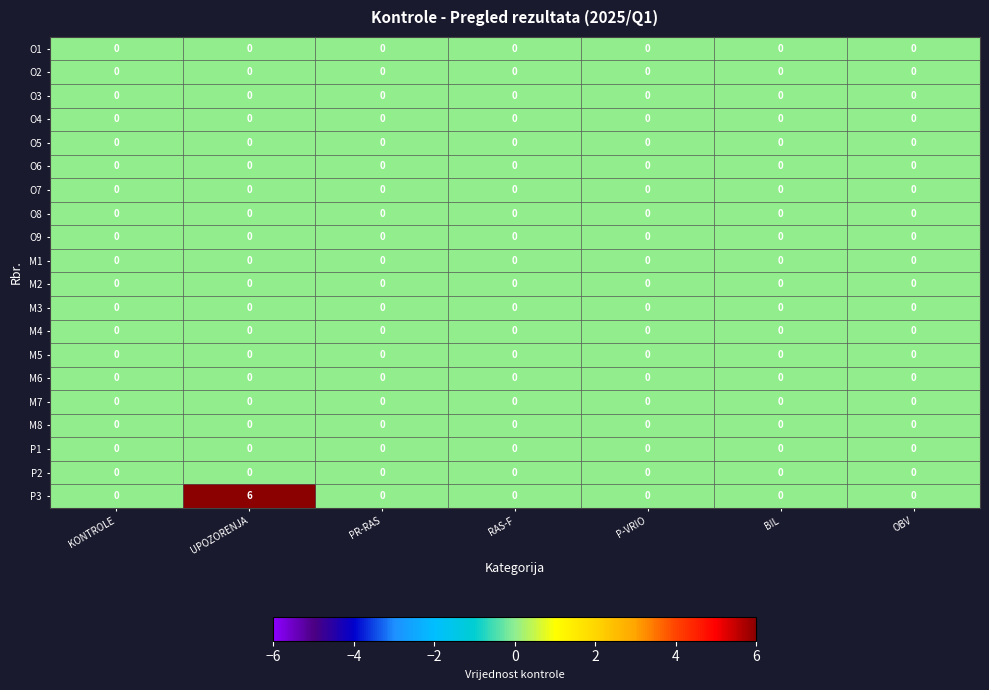

Which label corresponds to the largest value in the chart?

UPOZORENJA